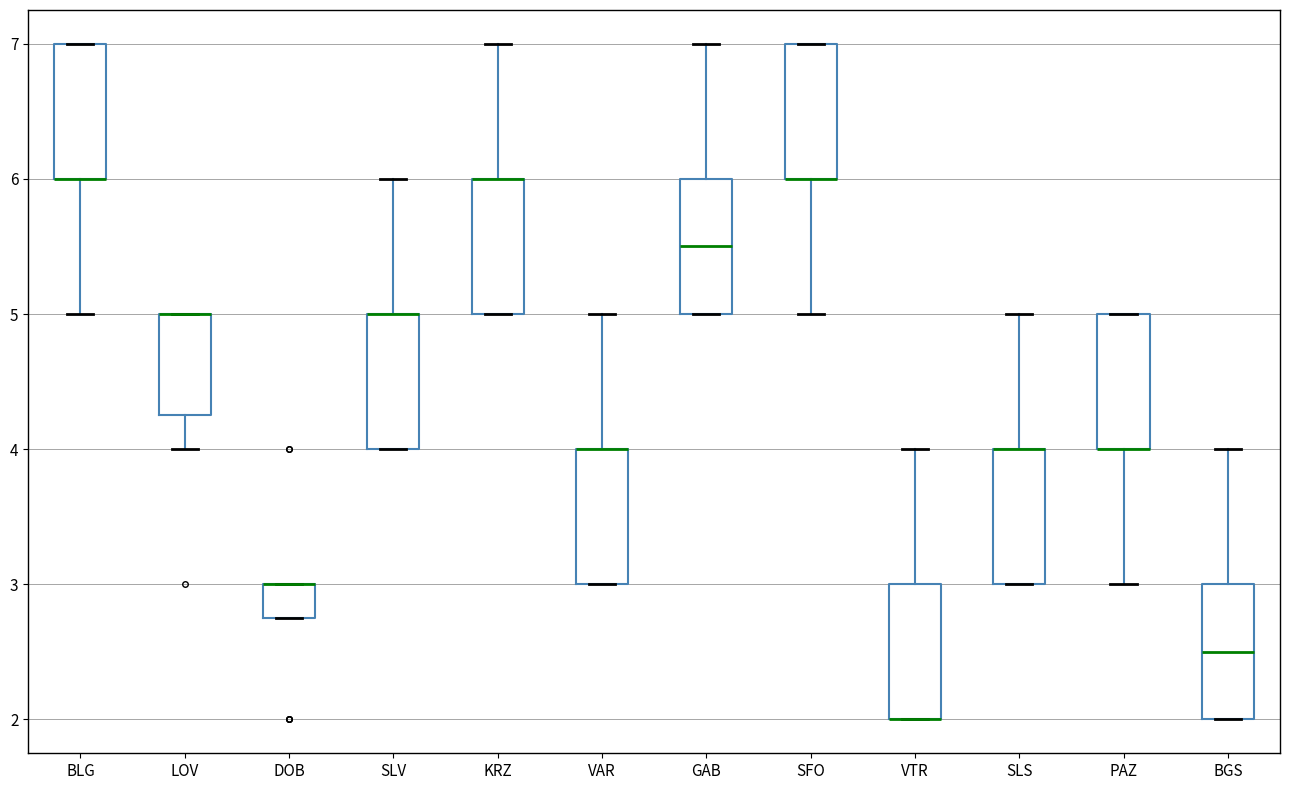

Where is the lower edge of the box for DOB on the y-axis? The values are not printed on the chart, so give them approximately, as read against the axis.

2.8